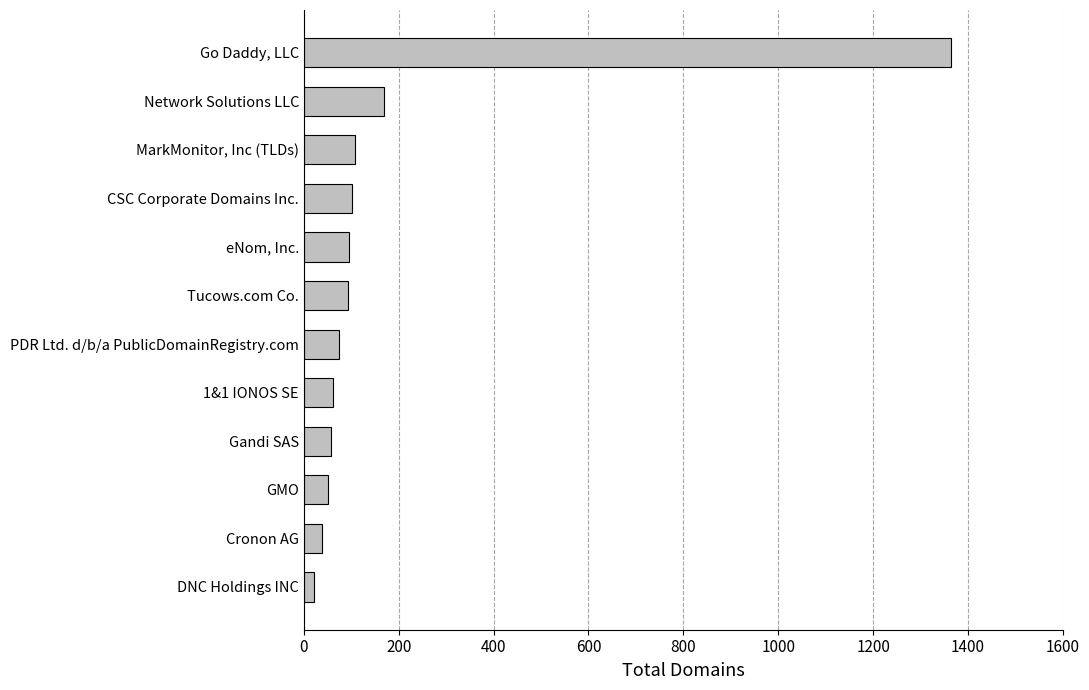

Is it true that the value at CSC Corporate Domains Inc. is 102?

True